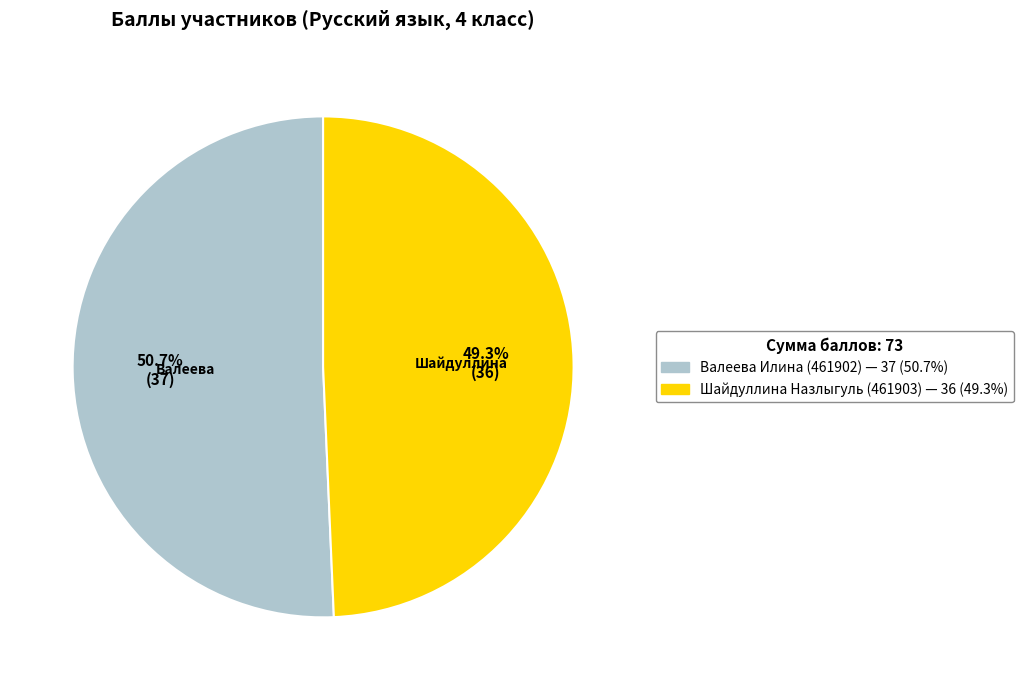

True or false: Шайдуллина Назлыгуль (461903) accounts for 49% of the total.

True